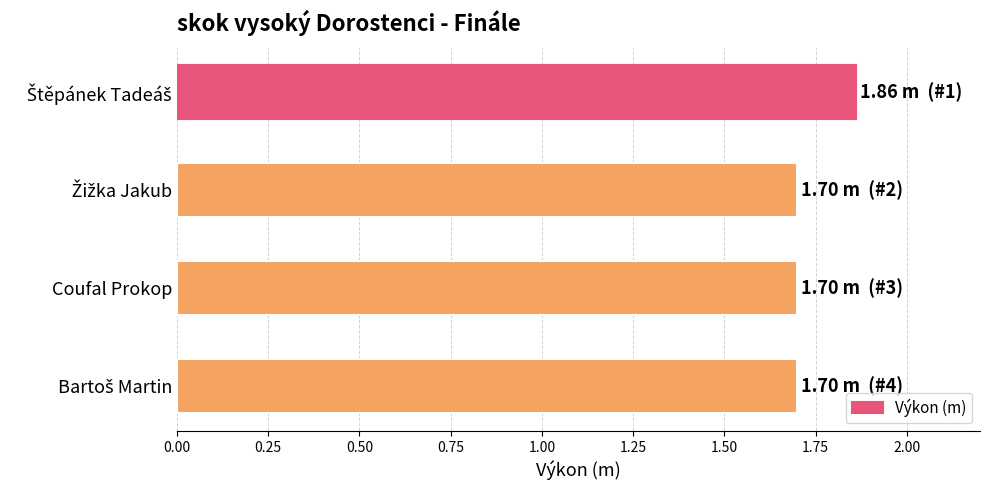

What is the label of the 2nd bar from the bottom?

Coufal Prokop